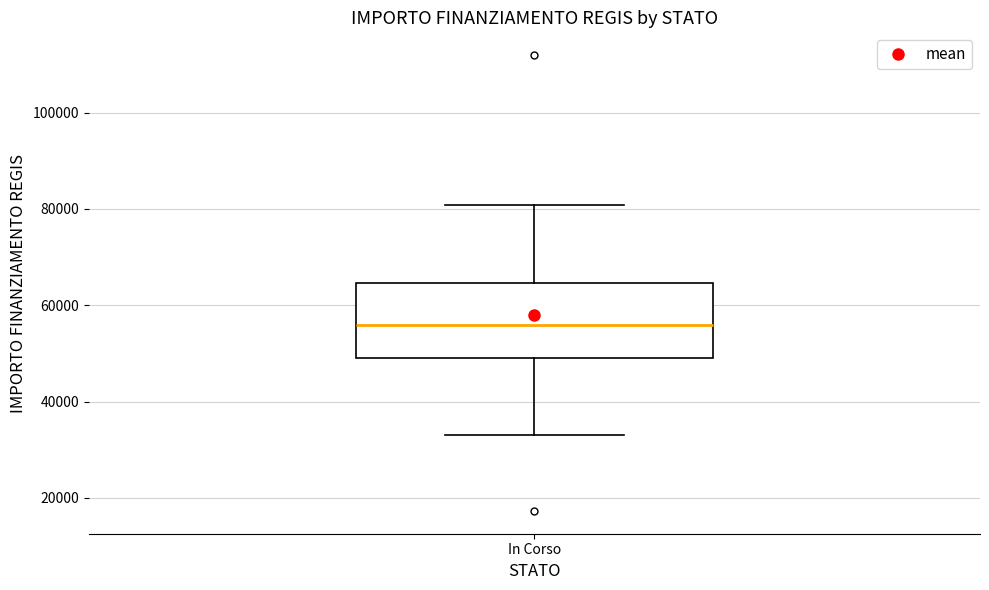

Read this box plot against the y-axis: the position of the median line, the range covered by the box, and the ends of both whiskers. The values are not printed on the chart, so give them approximately, as read against the axis.

median 56000, box 50000 to 64000, whiskers 32000 to 80000